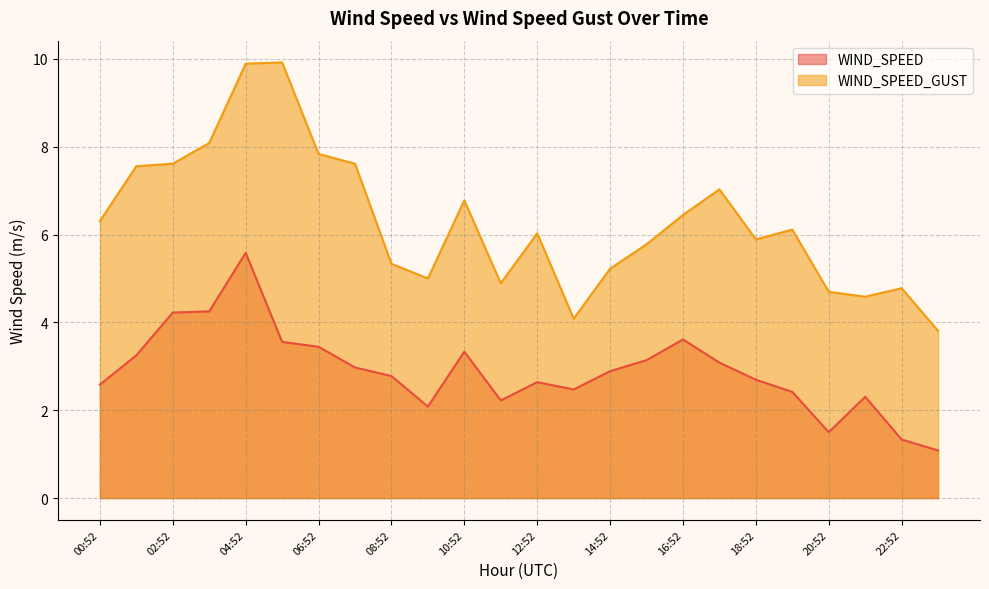

Reading right to left, transcribe all the data shown in this chart.

WIND_SPEED: 1.1	1.3	2.3	1.5	2.4	2.7	3.1	3.6	3.1	2.9	2.5	2.6	2.2	3.3	2.1	2.8	3.0	3.4	3.6	5.6	4.2	4.2	3.2	2.6
WIND_SPEED_GUST: 3.8	4.8	4.6	4.7	6.1	5.9	7.0	6.4	5.8	5.2	4.1	6.0	4.9	6.8	5.0	5.3	7.6	7.8	9.9	9.9	8.1	7.6	7.6	6.3